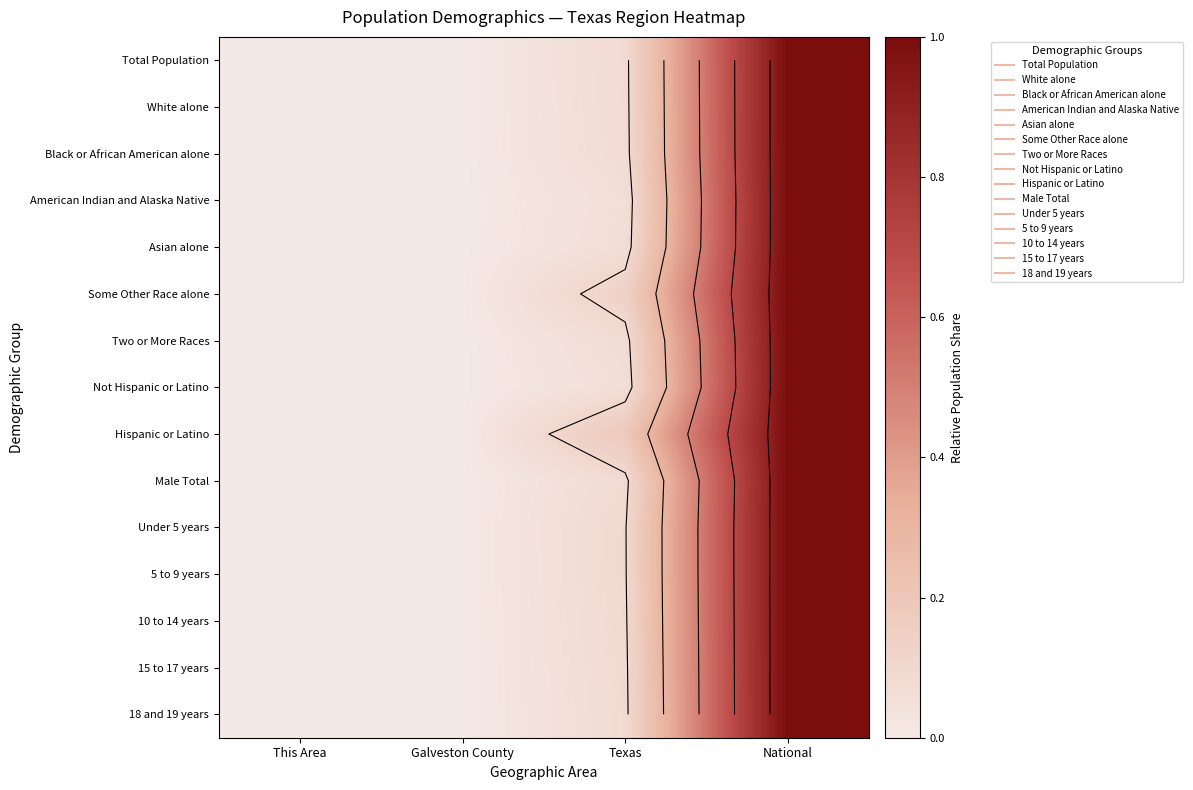

List the series in order of their peak value, lowest first.

Total Population, White alone, Black or African American alone, American Indian and Alaska Native, Asian alone, Some Other Race alone, Two or More Races, Not Hispanic or Latino, Hispanic or Latino, Male Total, Under 5 years, 5 to 9 years, 10 to 14 years, 15 to 17 years, 18 and 19 years